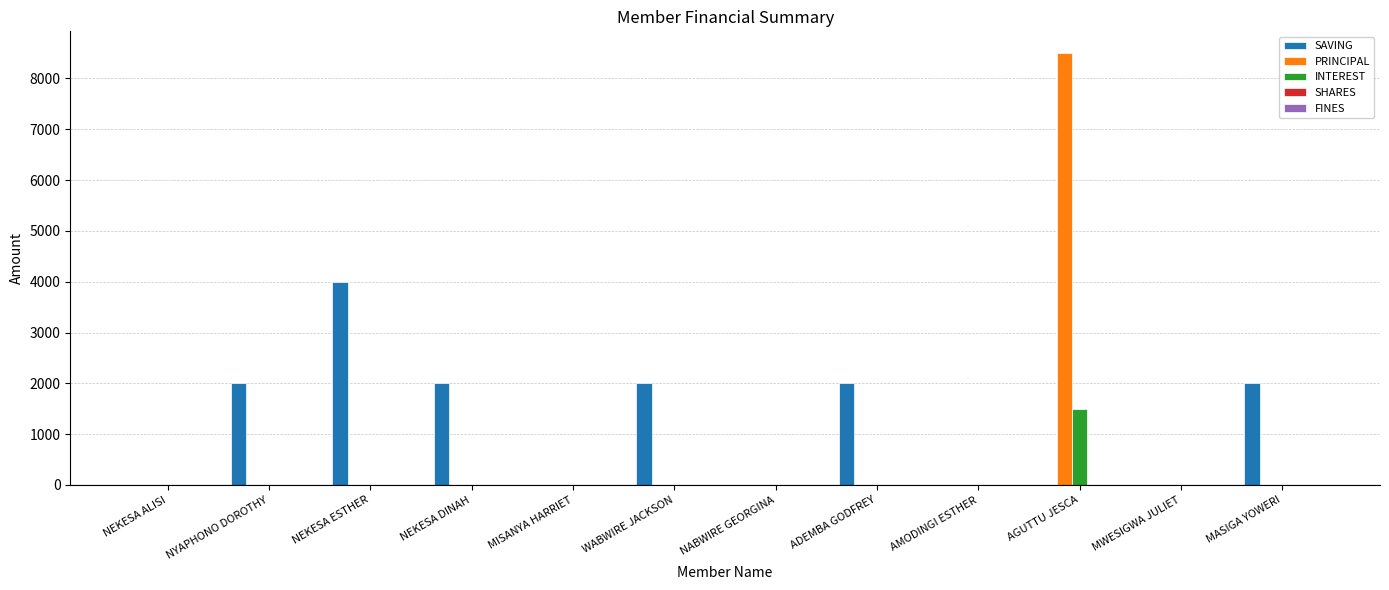

What is the difference between the SAVING values at MISANYA HARRIET and NYAPHONO DOROTHY?

2000